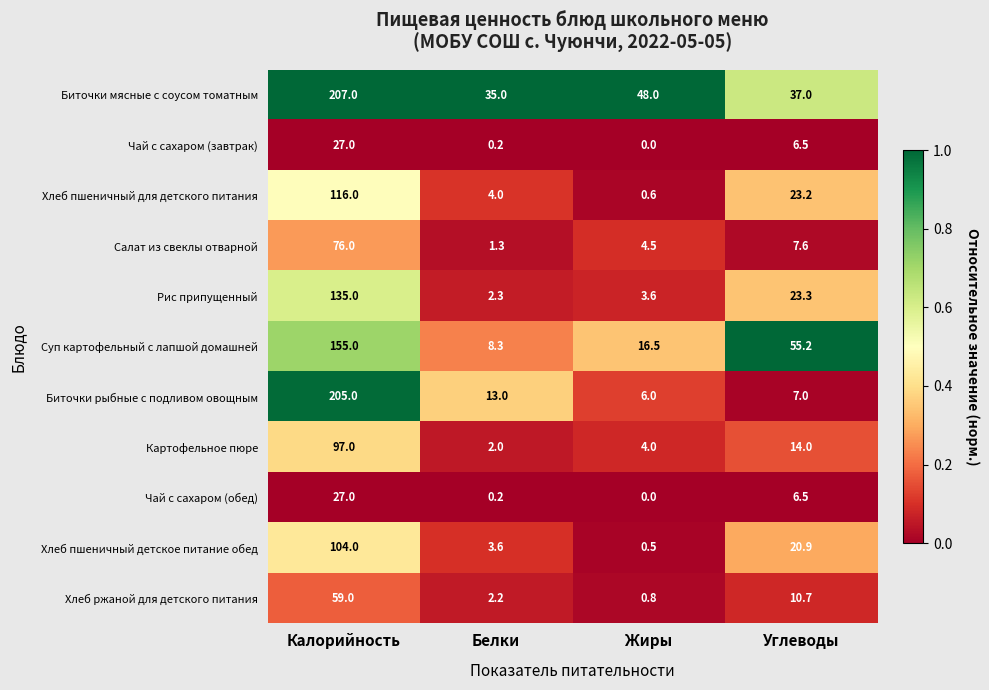

Which series has the largest range (max minus min)?

Биточки рыбные с подливом овощным